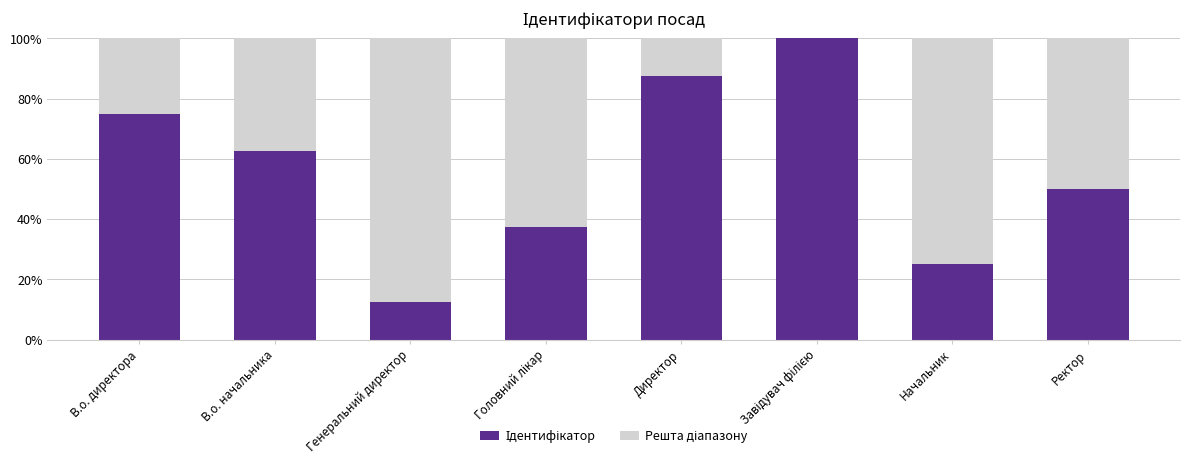

What is the total value across all series at Начальник?

100.0